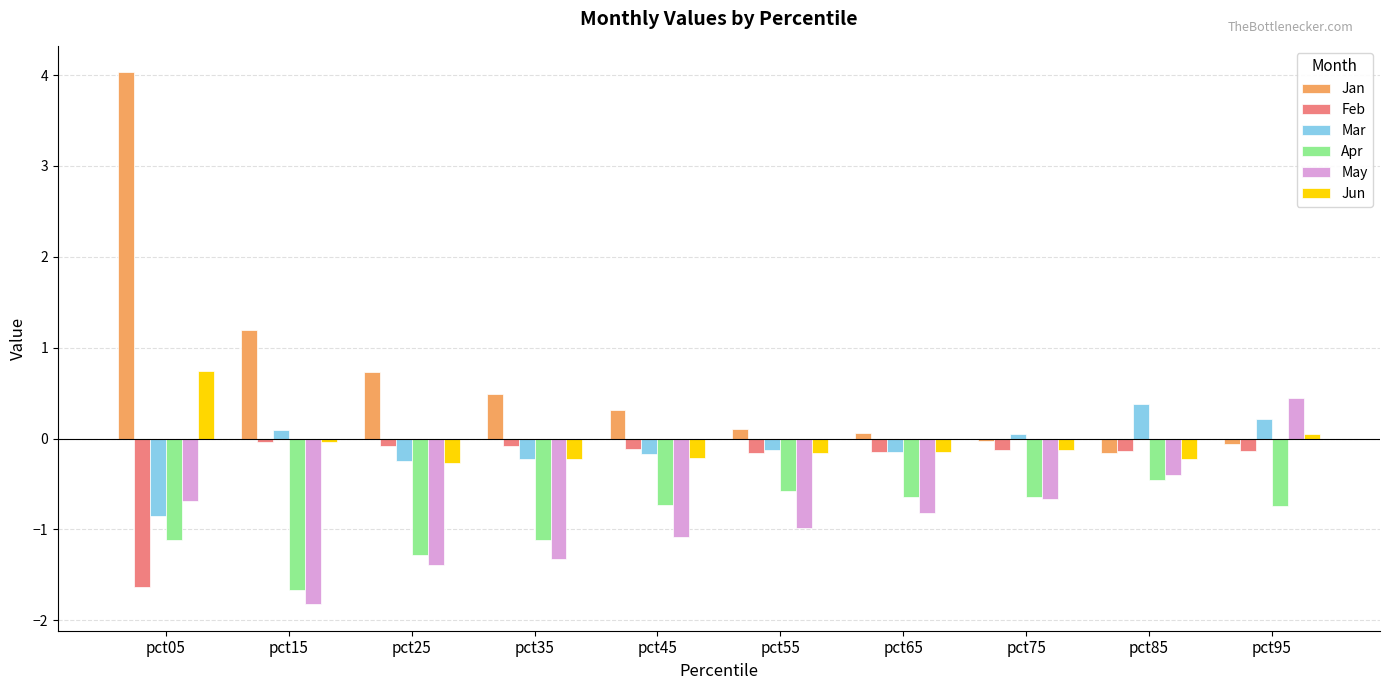

Is it true that Apr equals -1.1 at pct65?

False